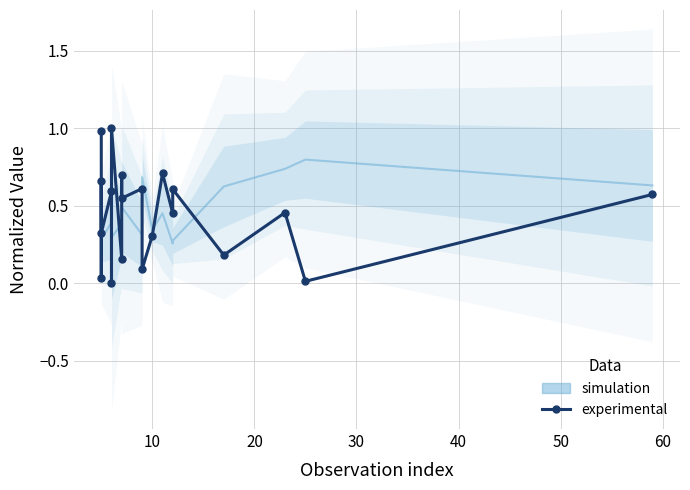

What is the difference between the maximum and minimum values?

1.0